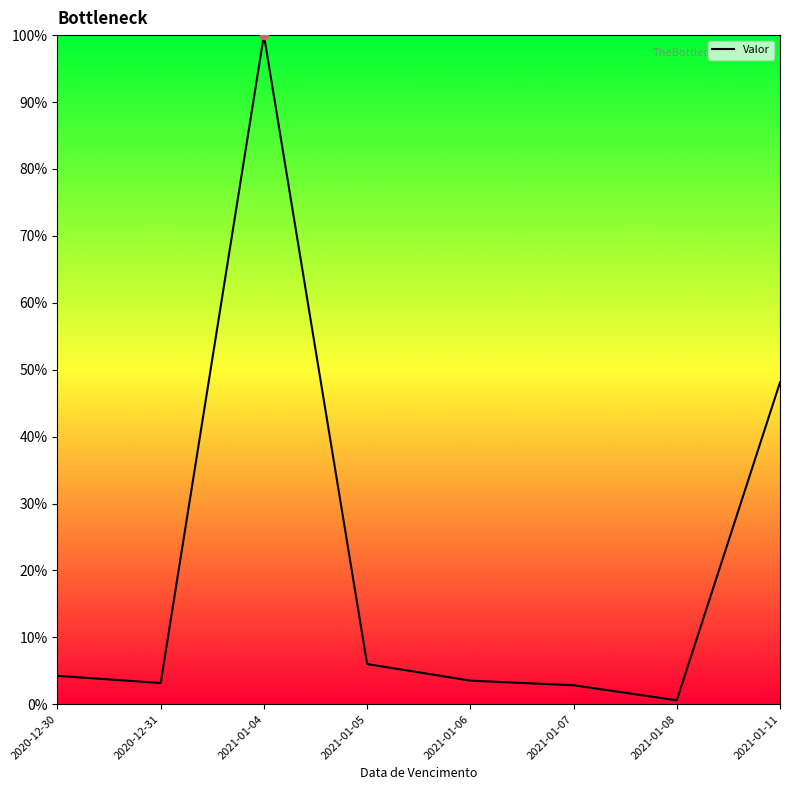

True or false: there are more than 0 points higher than both neighbors.

True